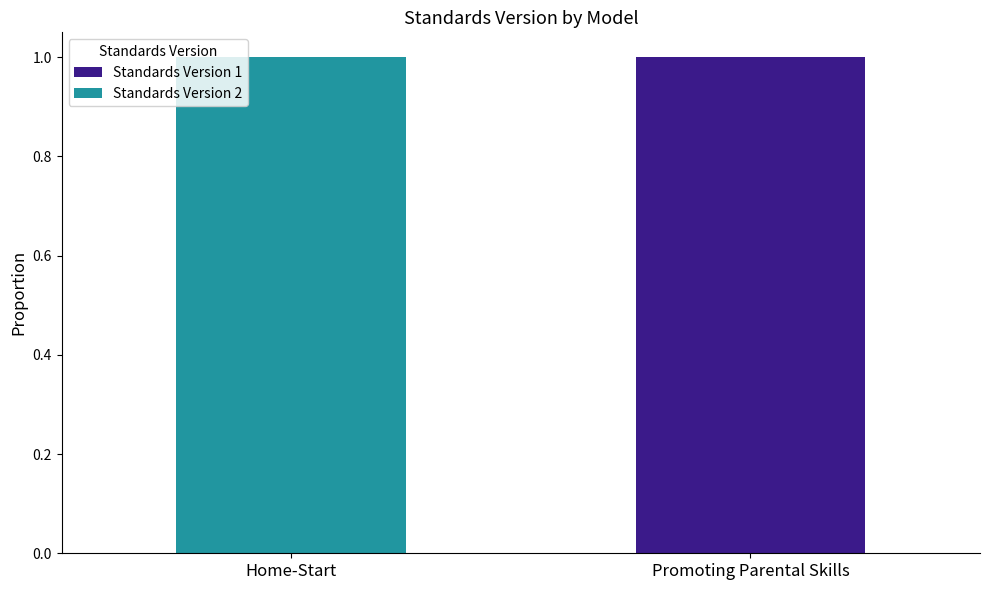

Is it true that Standards Version 1 equals 0 at Home-Start?

True